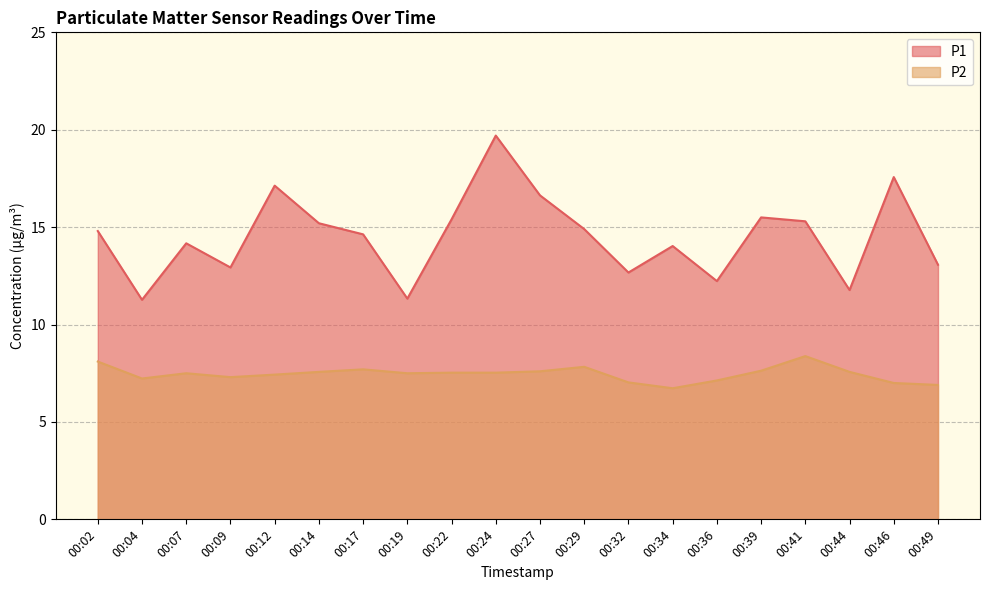

True or false: P1 and P2 intersect in this chart.

False